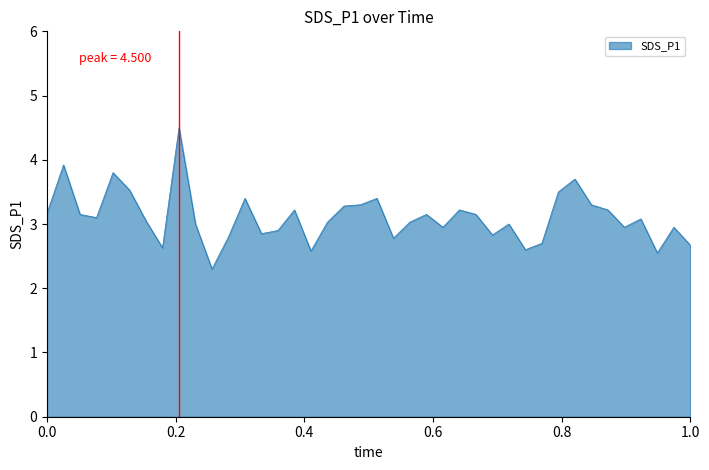

What is the maximum value shown in the chart?

4.5